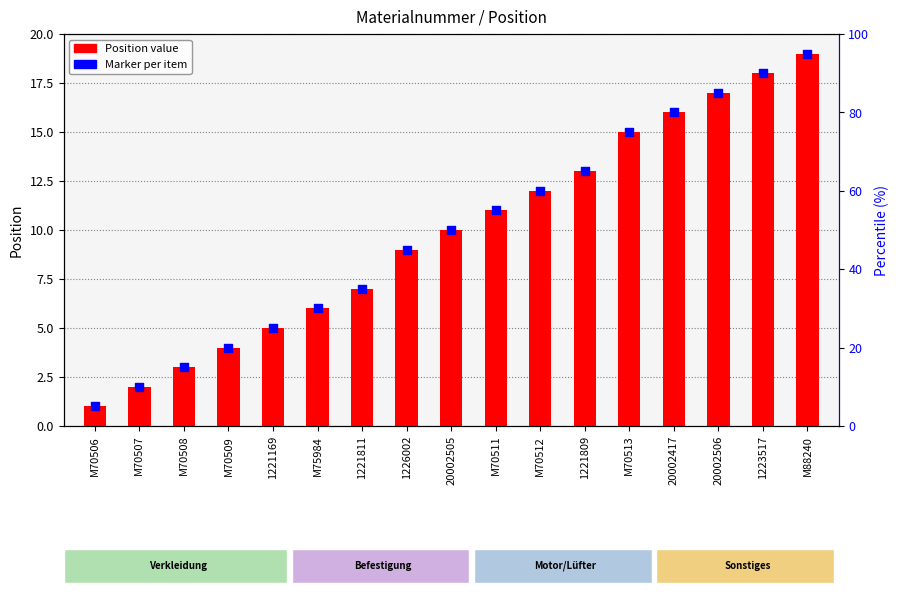

Which series has the widest spread of Y values?

Position value